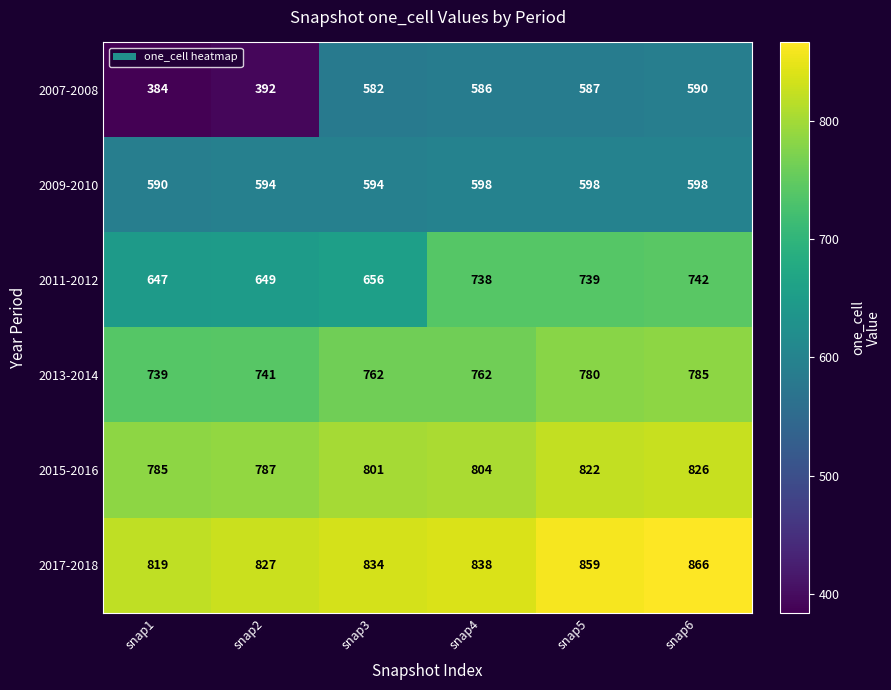

What is the smallest value displayed?

384